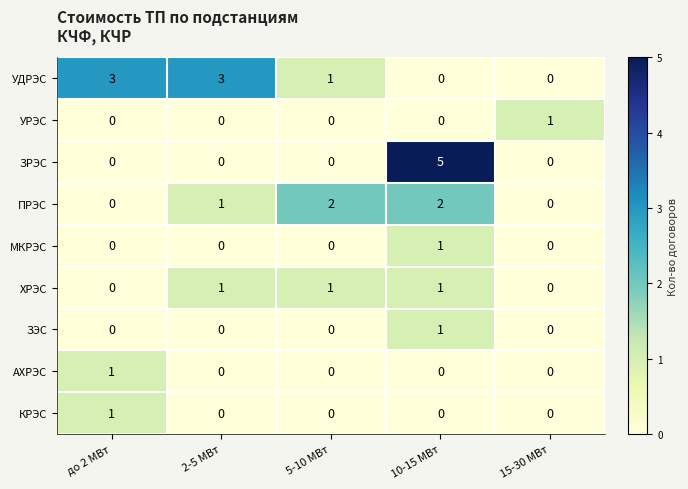

What is the maximum value shown in the chart?

5